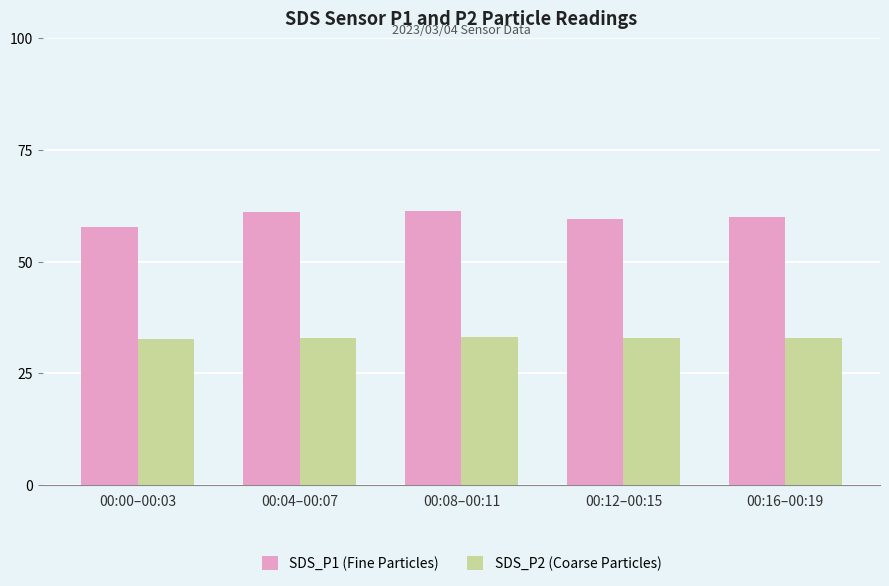

Which series changed the most between 00:08–00:11 and 00:12–00:15?

SDS_P1 (Fine Particles)